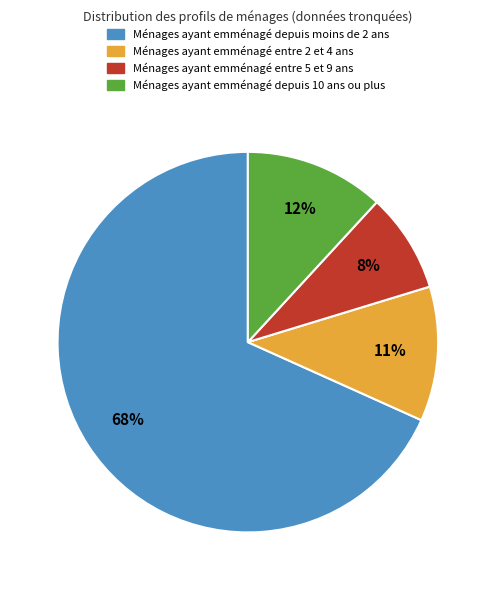

To the nearest percent, what is the average slice percentage?

25%